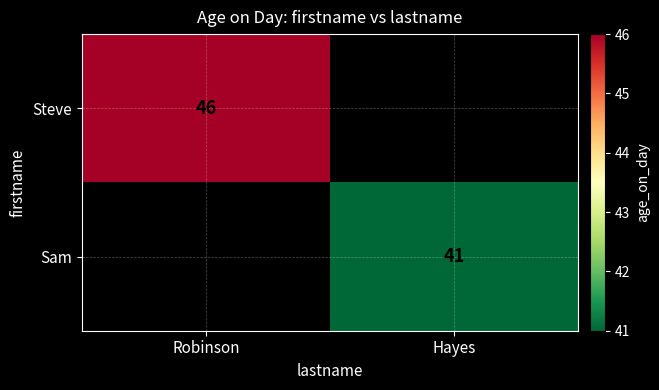

True or false: Sam has a value of 41 at Hayes.

True